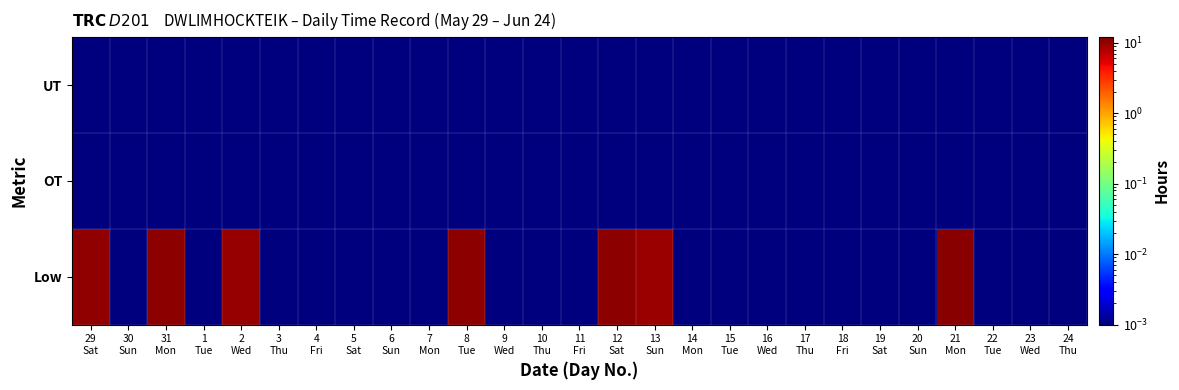

At how many categories does at least one series exceed 3?

7